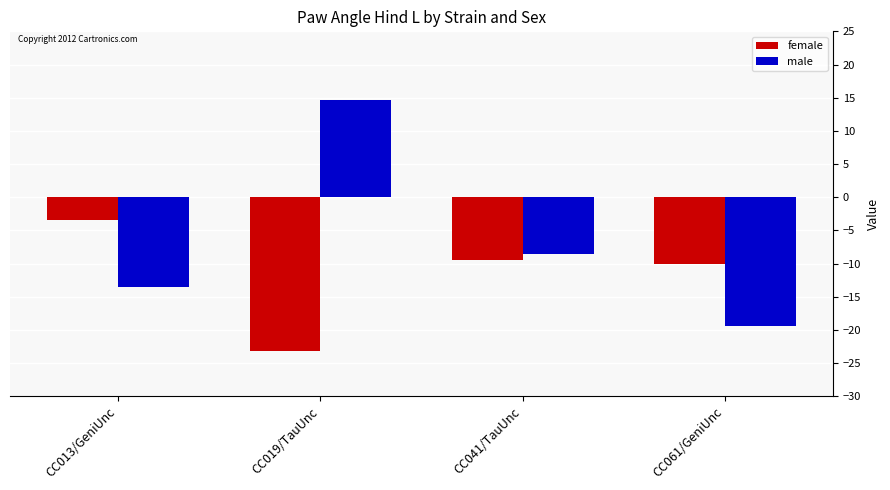

Which series has the widest spread of values?

male